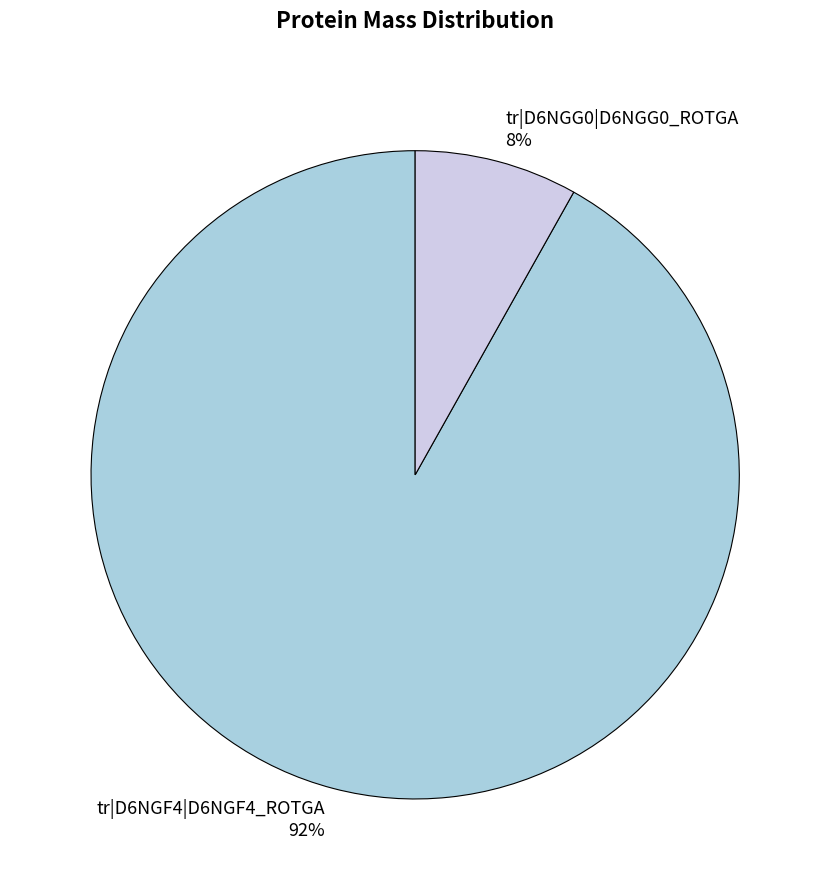

To the nearest percent, what is the difference between the largest and smallest slice percentages?

84%